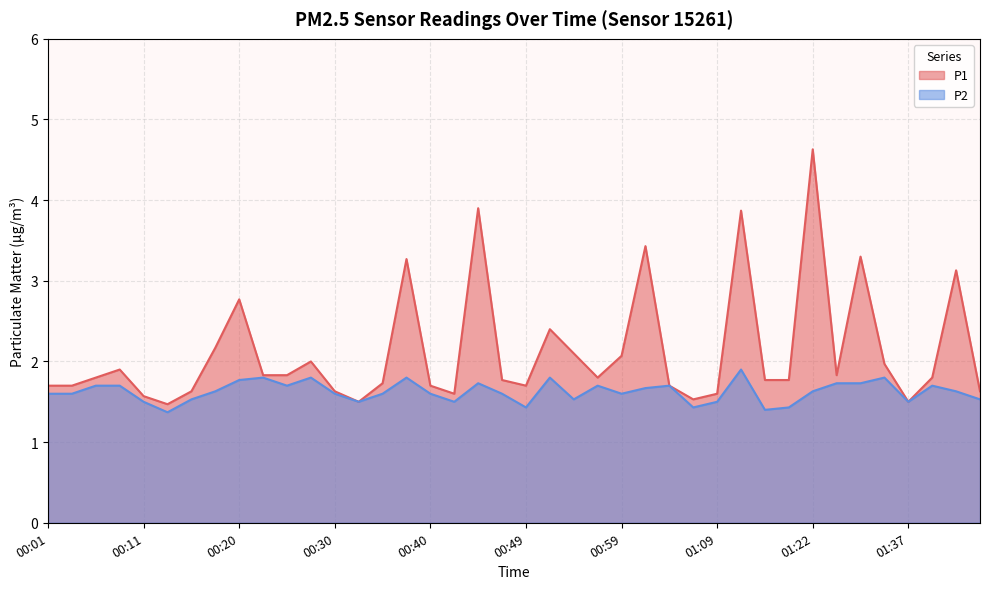

What is the difference between the maximum and second lowest values in the P2 series?

0.5